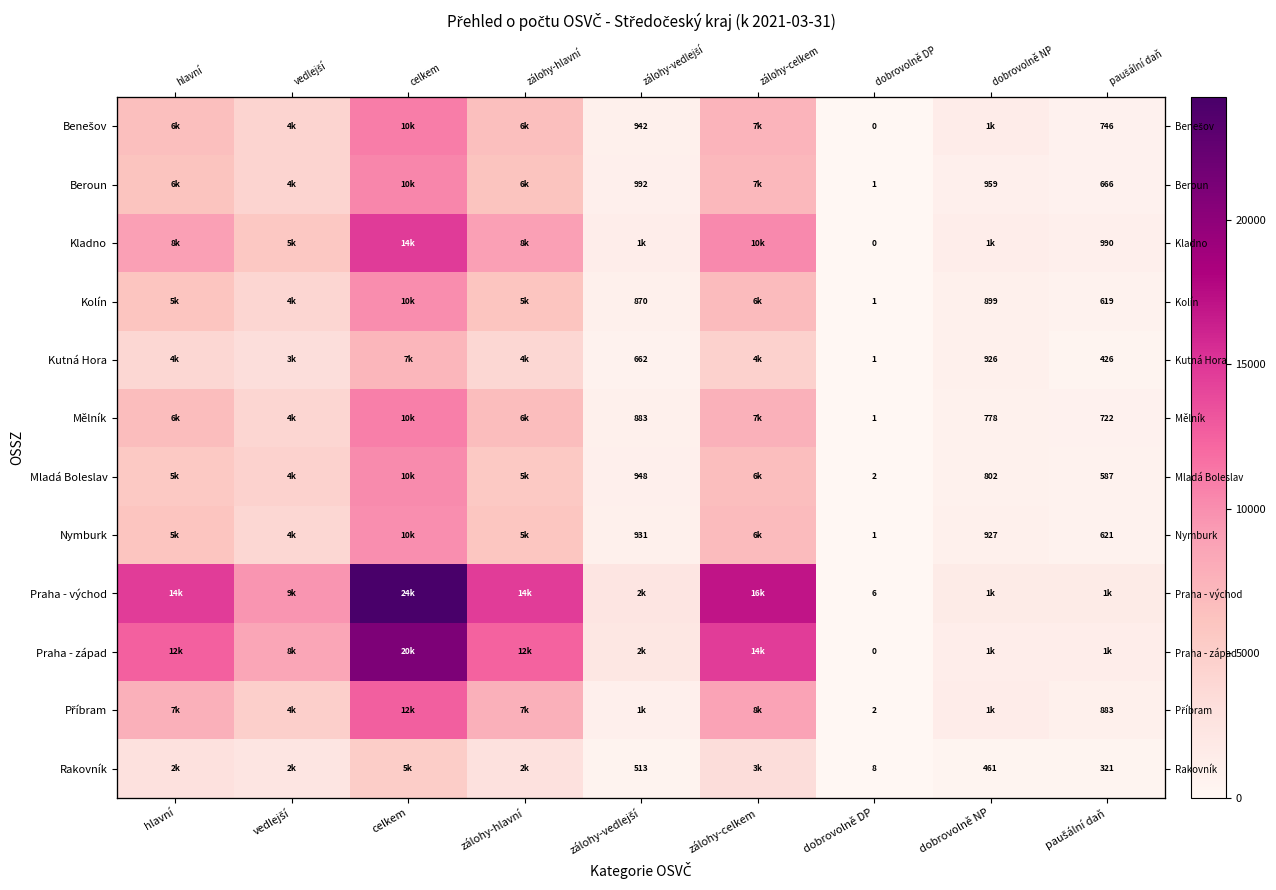

The Příbram series shows 7744 at hlavní. True or false?

True